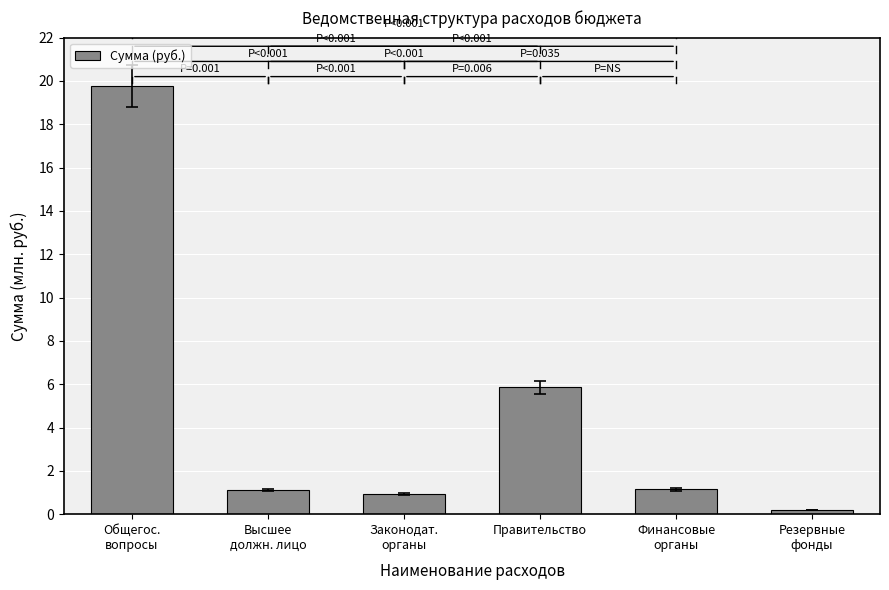

List the labels in order of value, smallest first.

Резервные
фонды, Законодат.
органы, Высшее
должн. лицо, Финансовые
органы, Правительство, Общегос.
вопросы